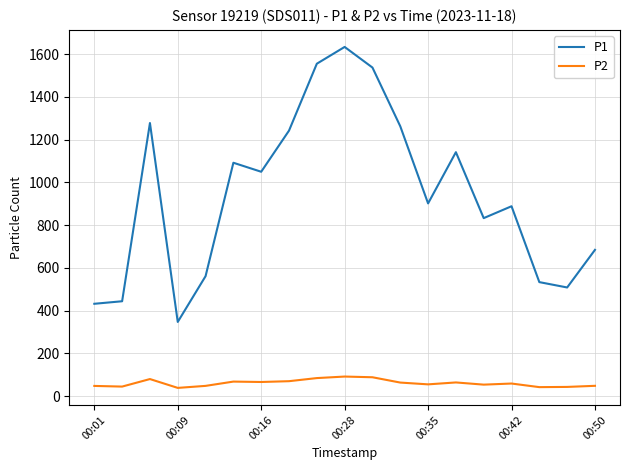

Which series has the largest total across all categories?

P1